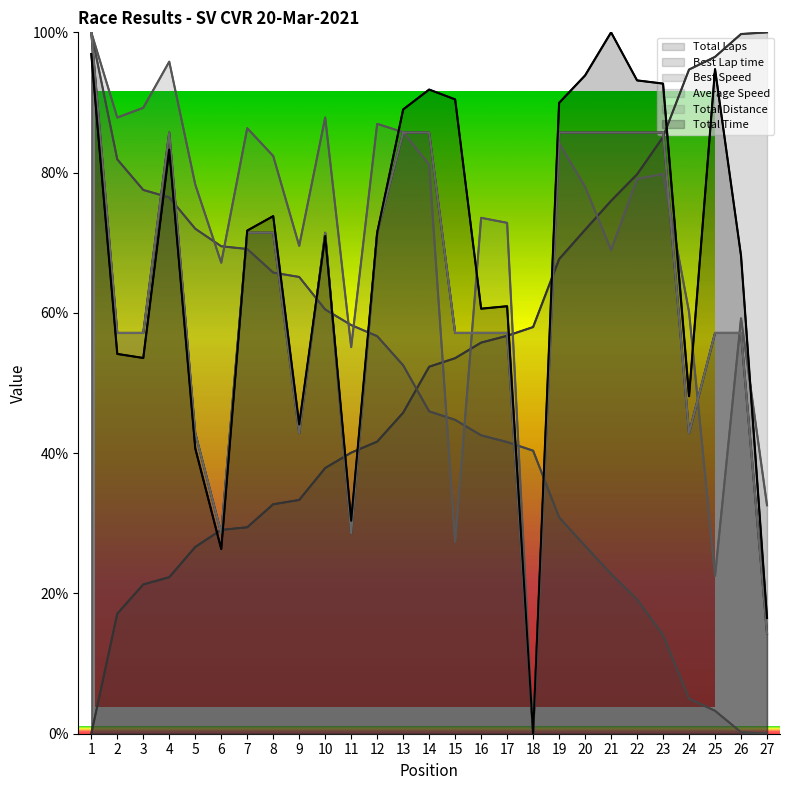

True or false: Total Laps has a value of 20.0 at 27.

False